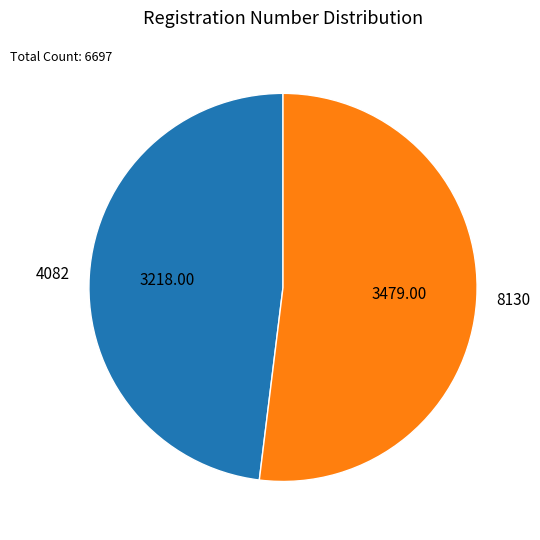

Does 4082 represent more than half of the total?

No